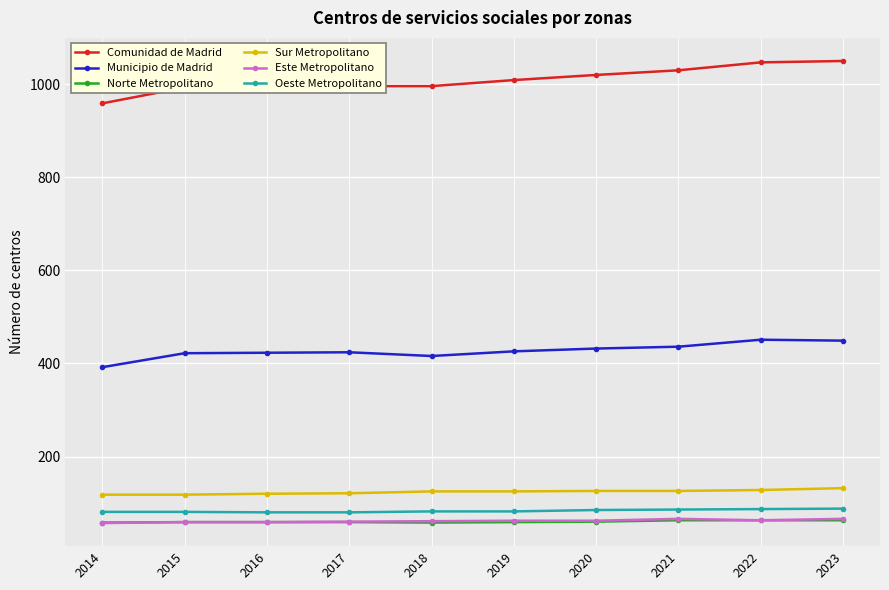

What is the maximum value shown in the chart?

1050